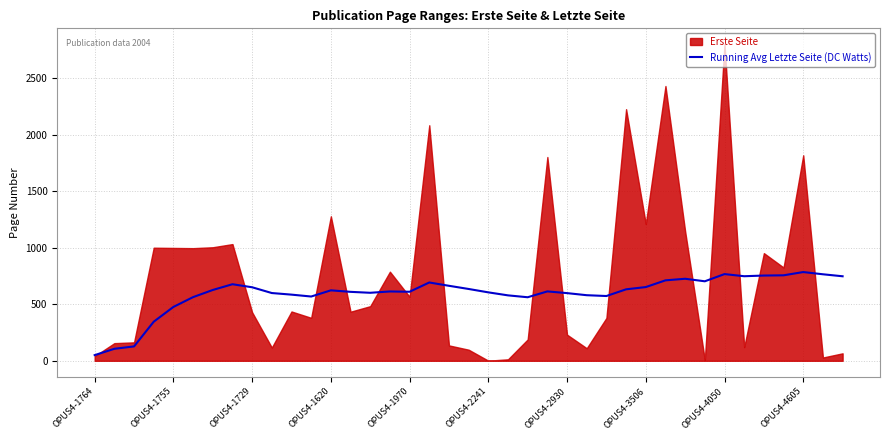

The Running Avg Letzte Seite (DC Watts) series shows 50.0 at OPUS4-1764. True or false?

True